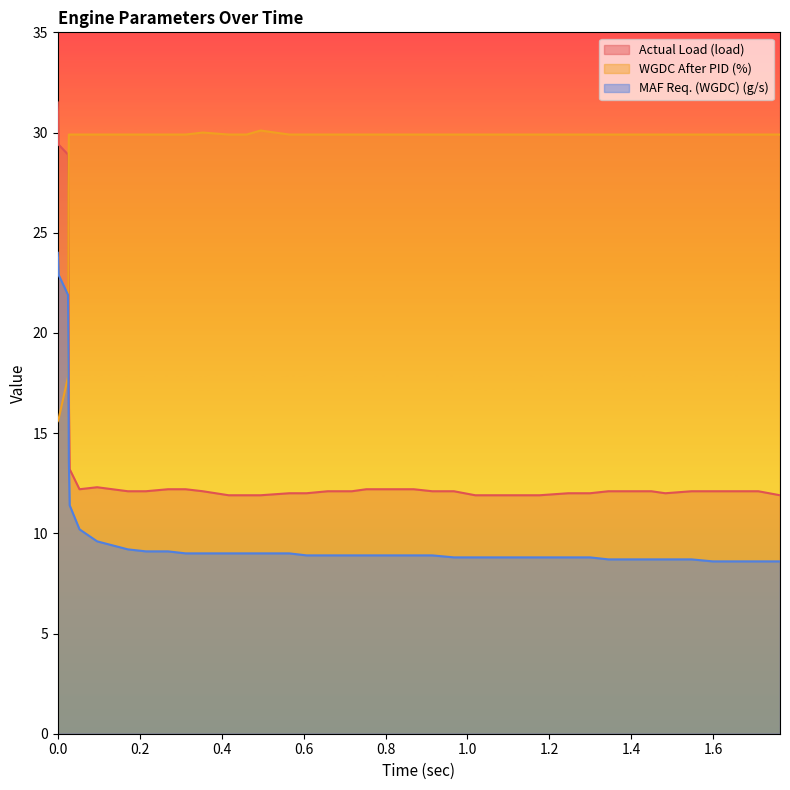

Is it true that Actual Load (load) equals 29.4 at 0.002?

True